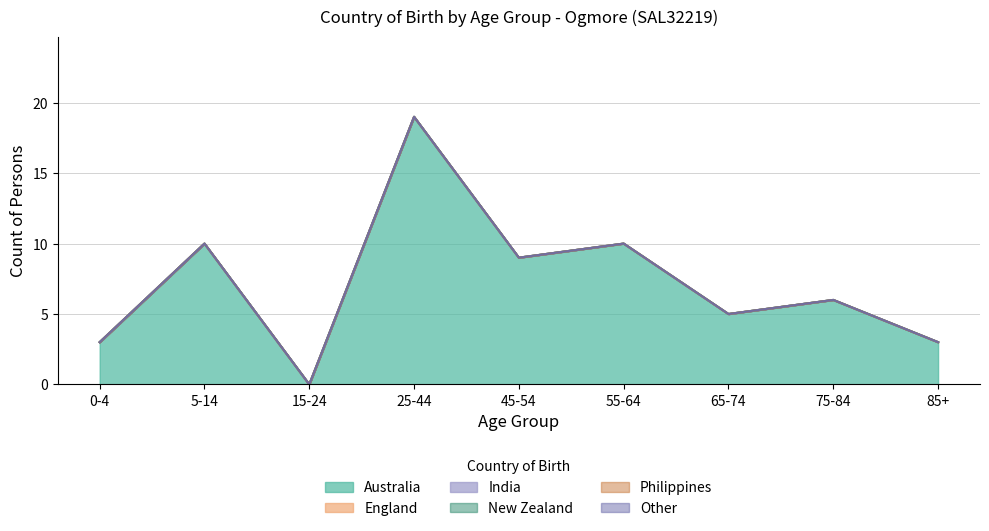

What is the label of the 4th point from the left?

25-44